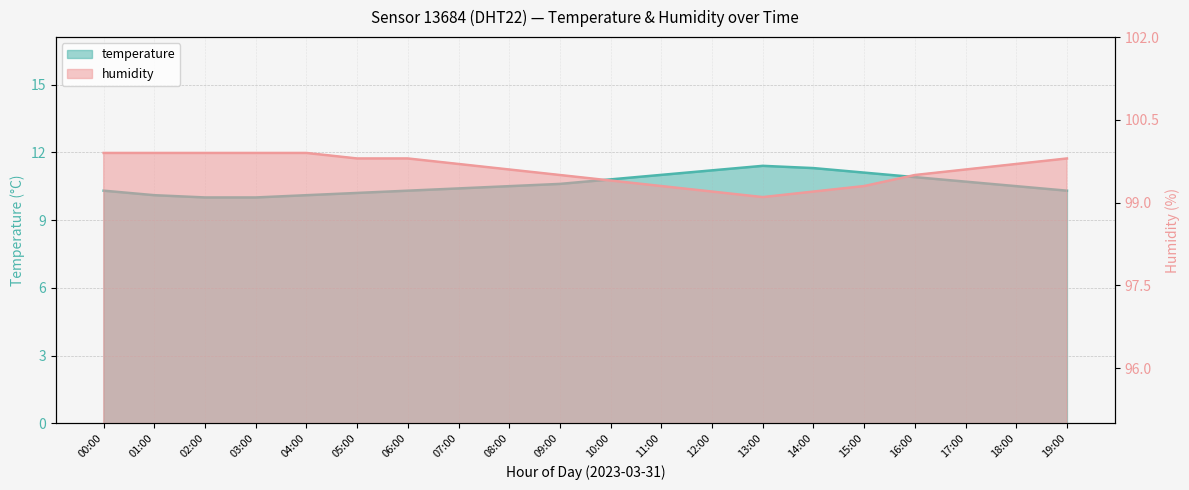

At which category does the chart reach its minimum across all series?

02:00